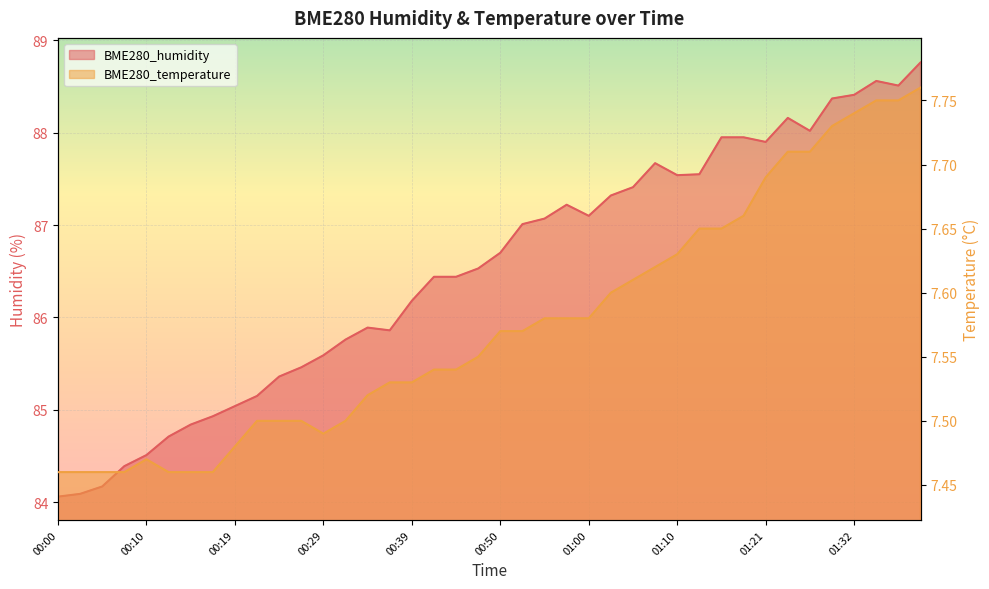

At which category is the sum across all series the highest?

01:40